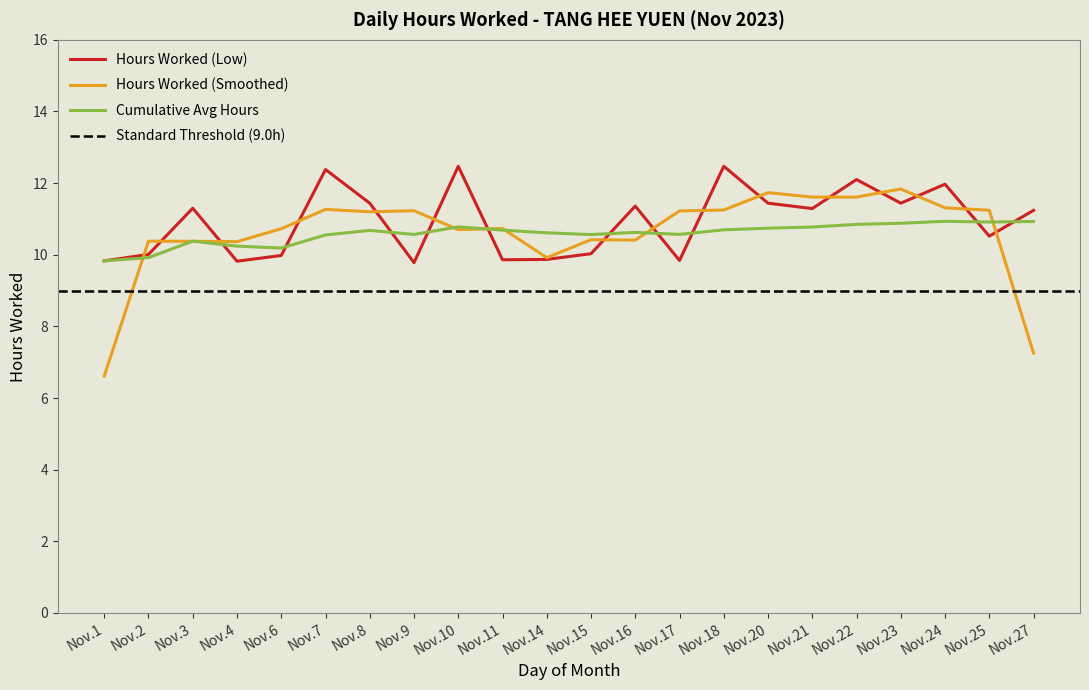

The value of Hours Worked (Smoothed) at Nov.18 is 11.2. True or false?

True